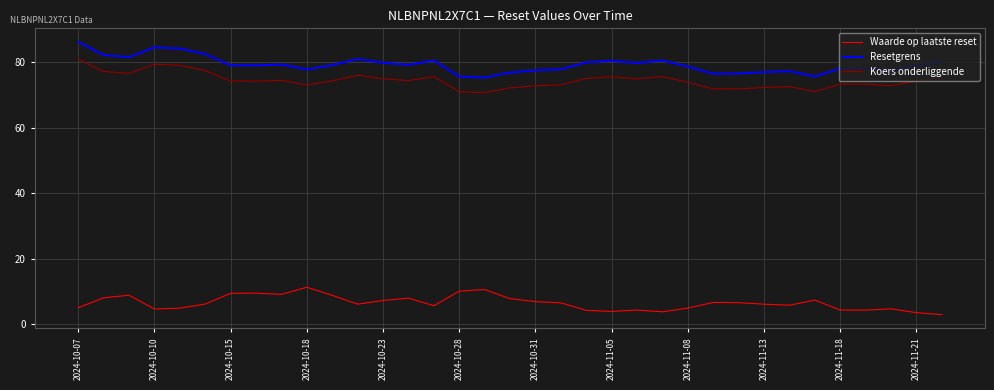

What is the sum of all Resetgrens values?

2774.5